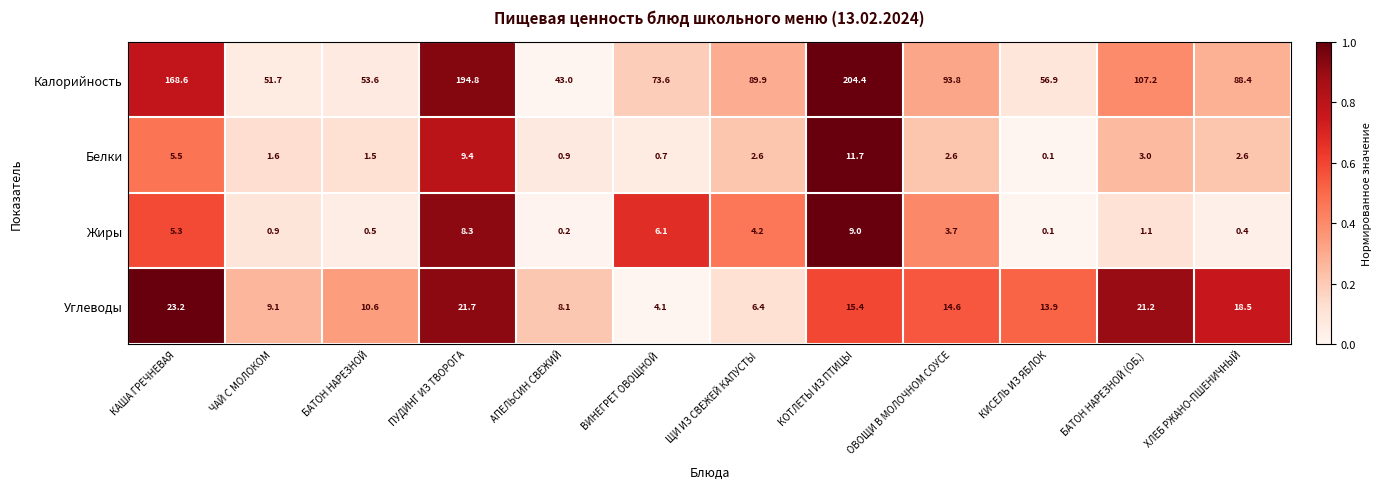

Rank the categories by Углеводы value from lowest to highest.

ВИНЕГРЕТ ОВОЩНОЙ, ЩИ ИЗ СВЕЖЕЙ КАПУСТЫ, АПЕЛЬСИН СВЕЖИЙ, ЧАЙ С МОЛОКОМ, БАТОН НАРЕЗНОЙ, КИСЕЛЬ ИЗ ЯБЛОК, ОВОЩИ В МОЛОЧНОМ СОУСЕ, КОТЛЕТЫ ИЗ ПТИЦЫ, ХЛЕБ РЖАНО-ПШЕНИЧНЫЙ, БАТОН НАРЕЗНОЙ (ОБ.), ПУДИНГ ИЗ ТВОРОГА, КАША ГРЕЧНЕВАЯ